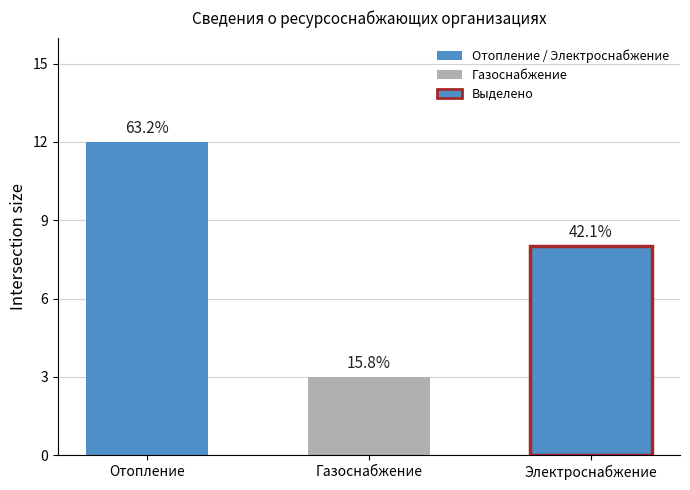

Count the values in the range 3 to 12.

3